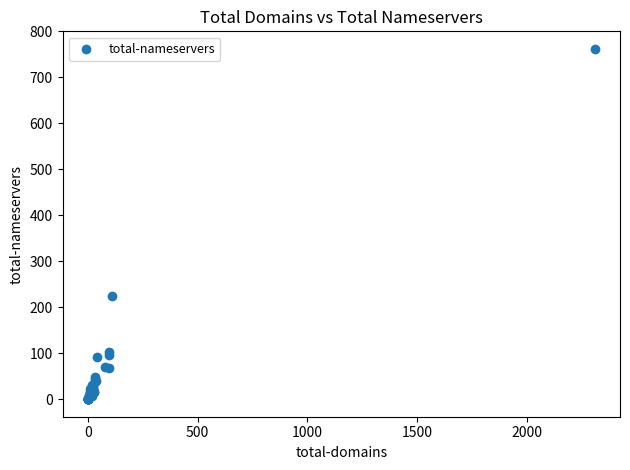

What Y value in the scatter plot is closest to 381?

225